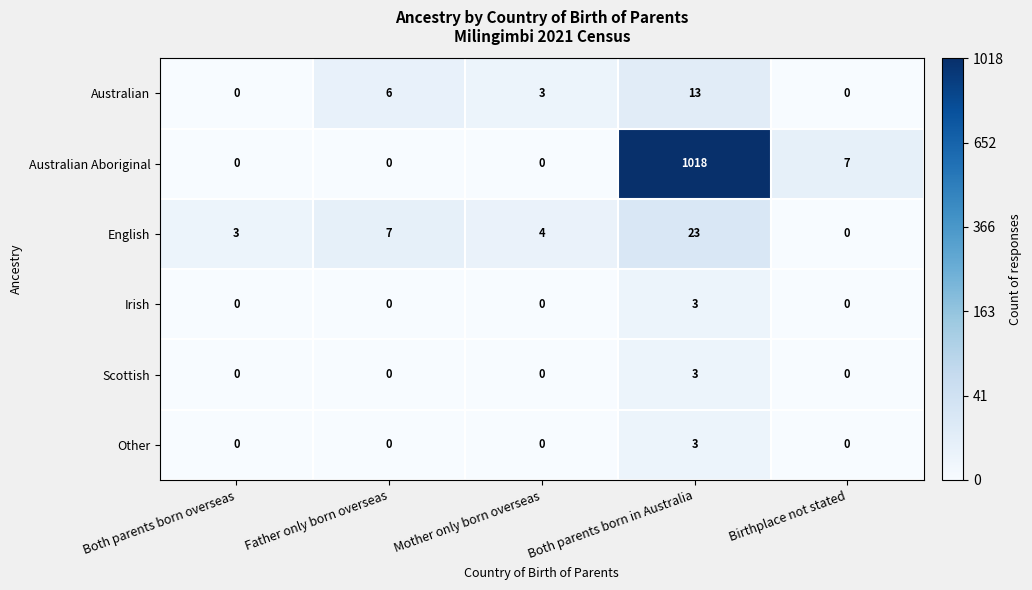

Count the number of categories in the chart.

5